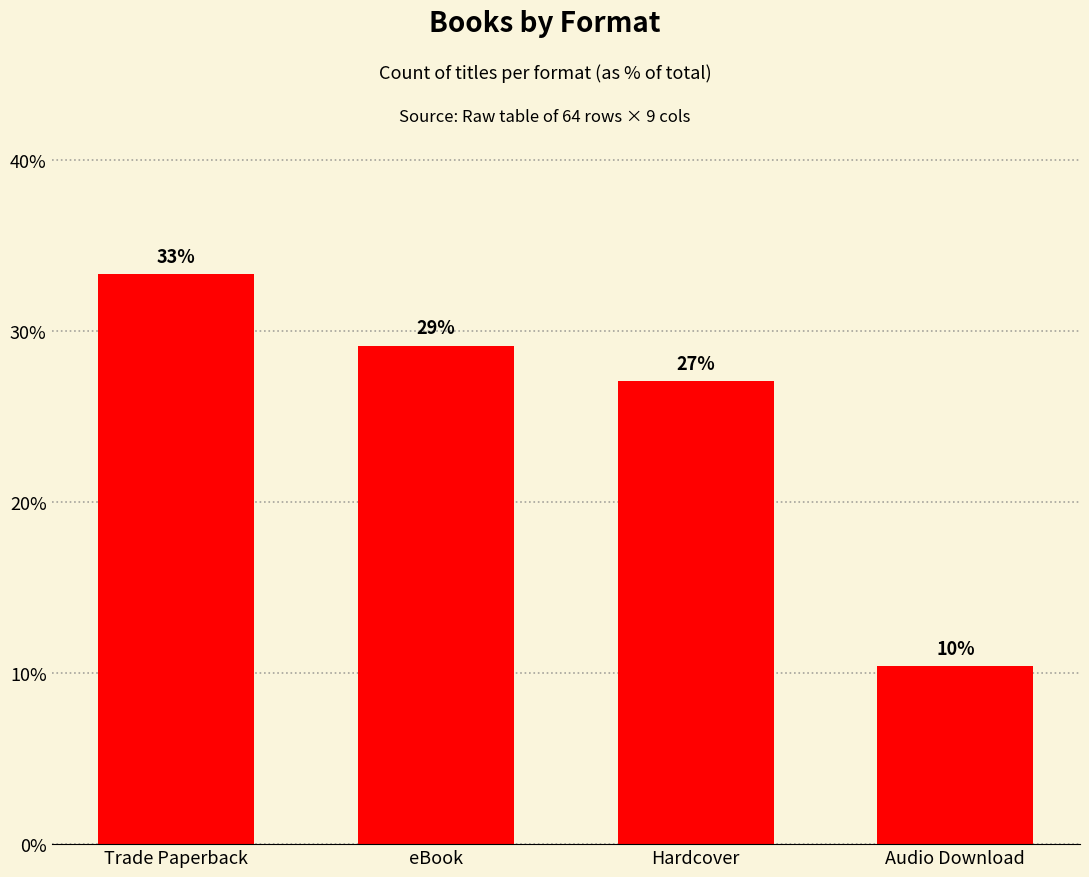

Reading left to right, transcribe all the data shown in this chart.

Trade Paperback=33.3	eBook=29.2	Hardcover=27.1	Audio Download=10.4